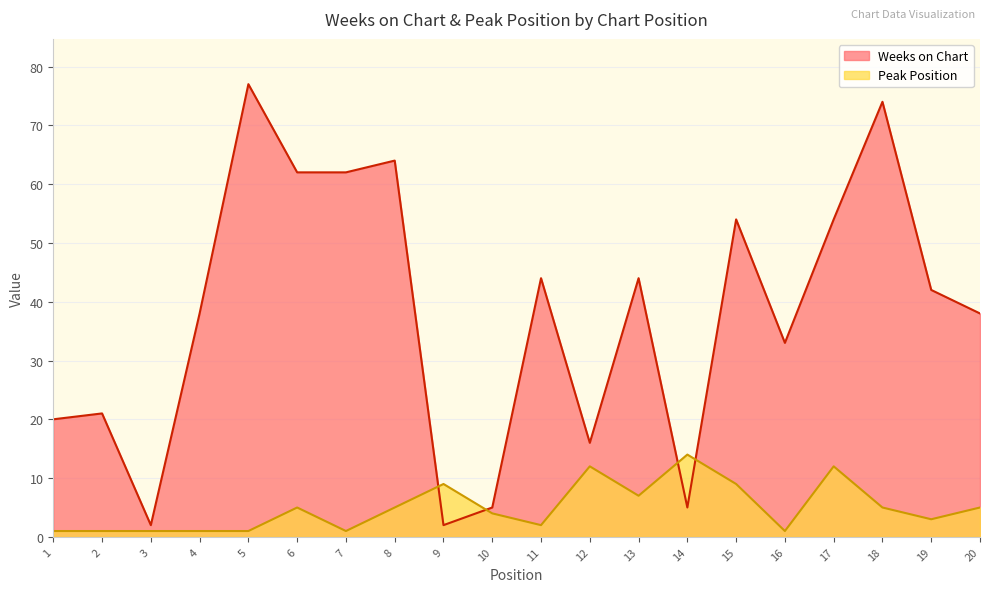

At which category does Peak Position reach its first local valley?

7